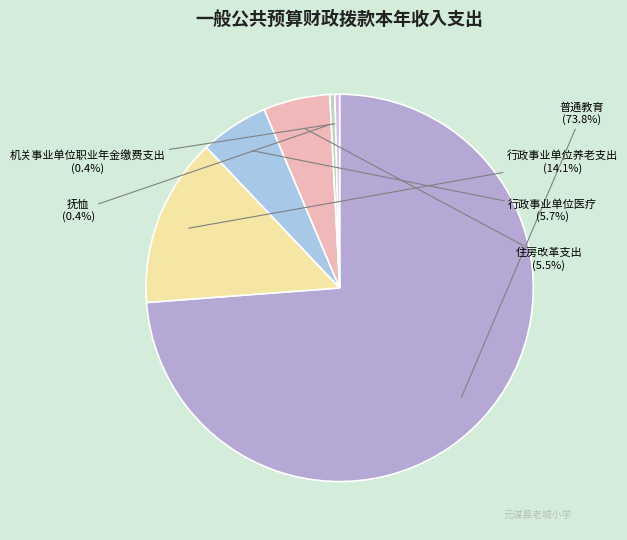

How many slices are in this pie chart?

6